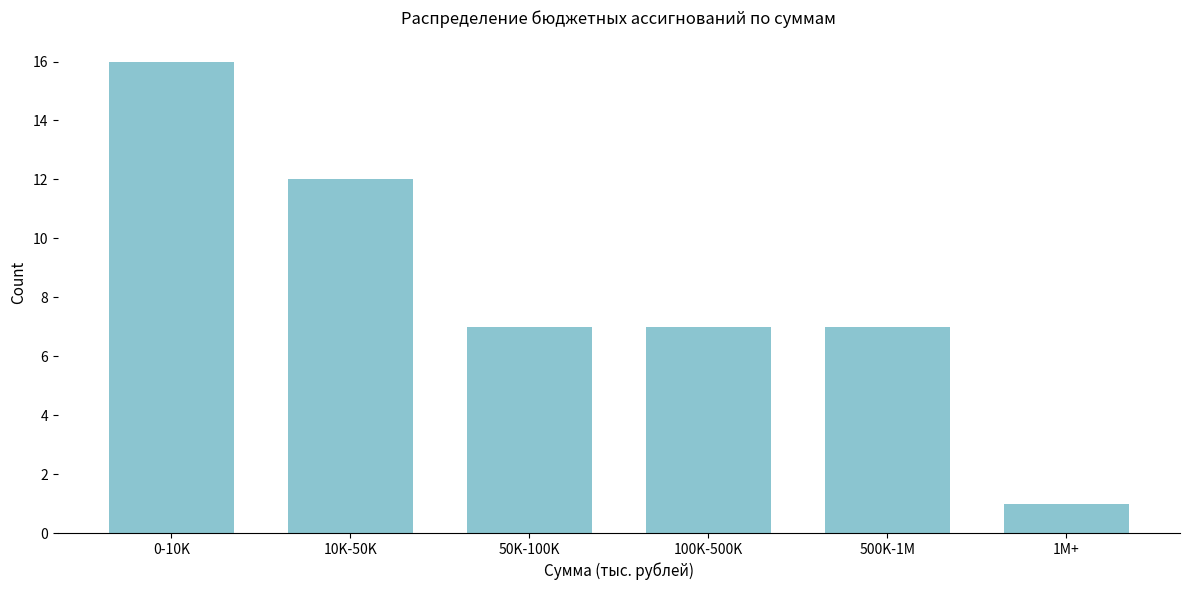

Reading left to right, list all the values displayed in this chart.

0-10K=16	10K-50K=12	50K-100K=7	100K-500K=7	500K-1M=7	1M+=1